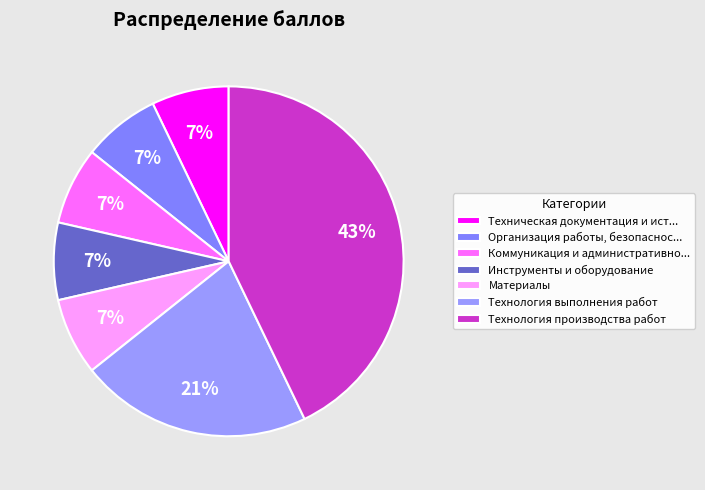

What portion of the pie excludes Материалы?

92.9%